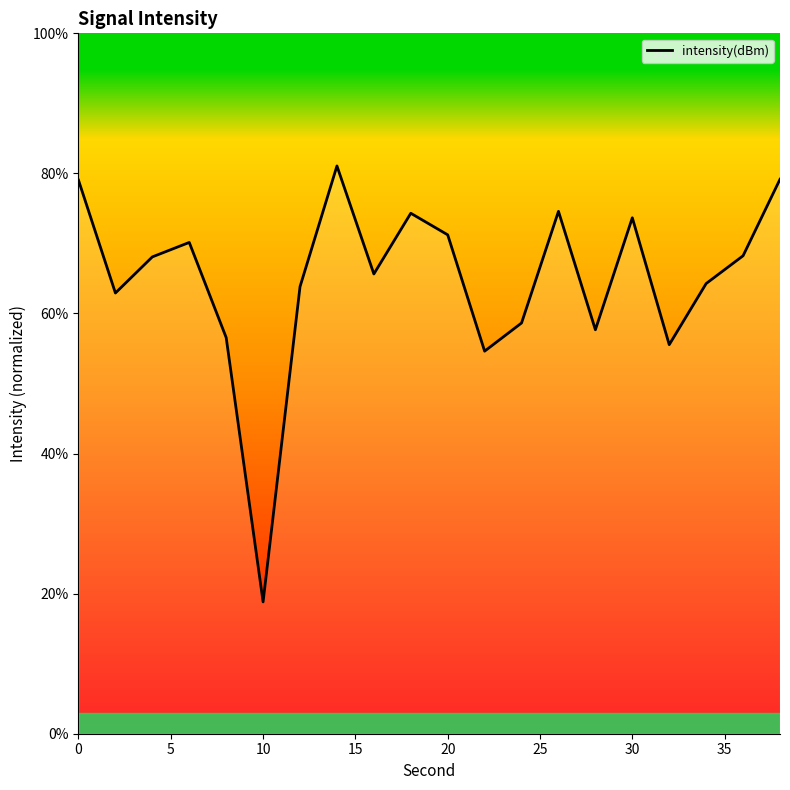

What is the difference between the maximum and minimum values?

62.2